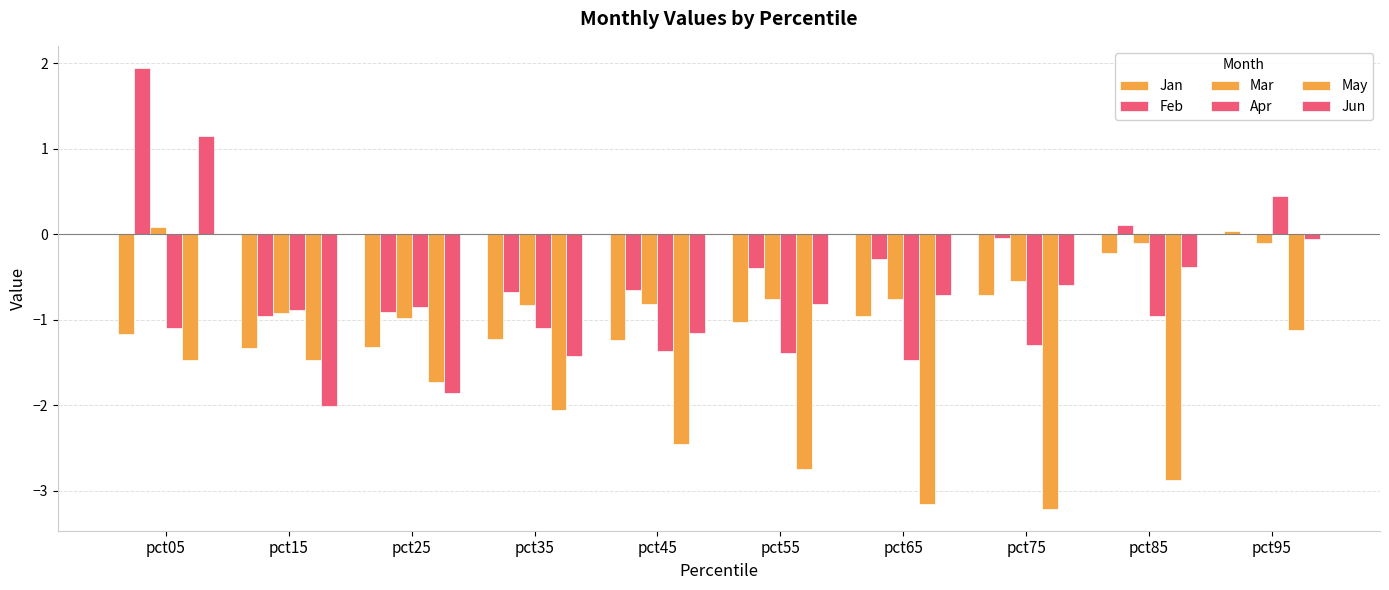

How many groups of bars are there?

10